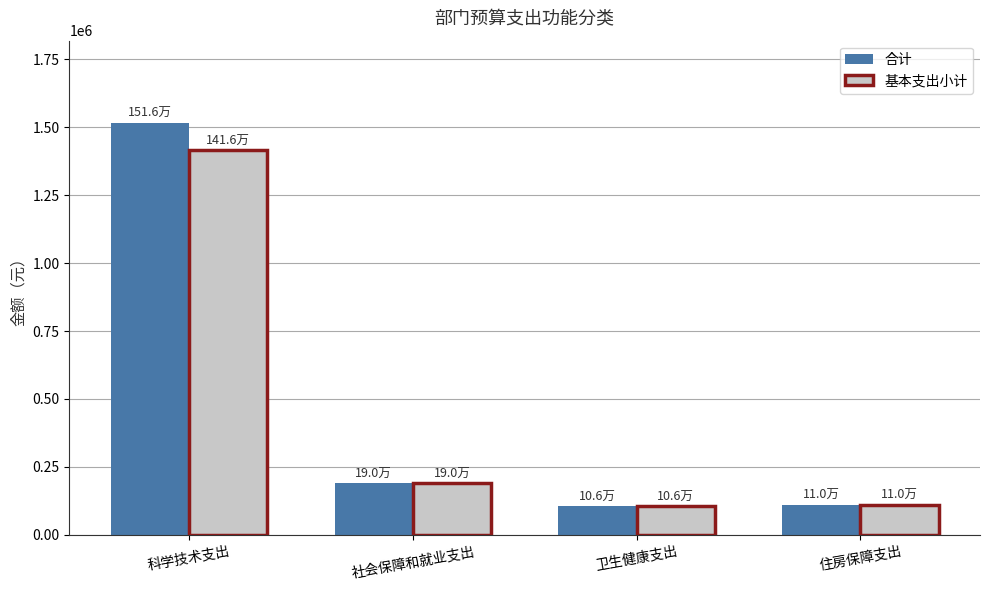

What is the average value of the 基本支出小计 series?

455561.6